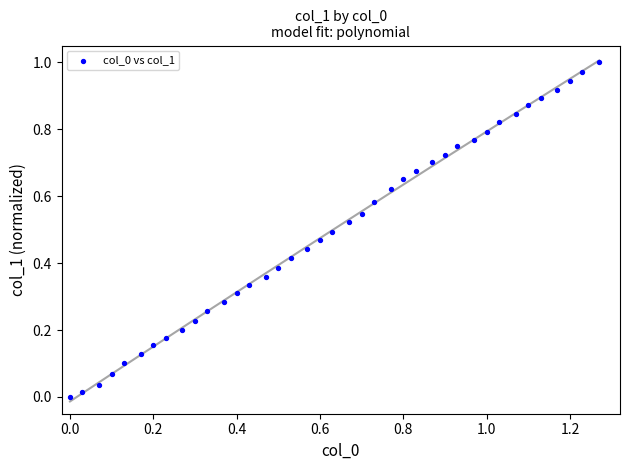

What is the range of X values (max minus min)?

1.3